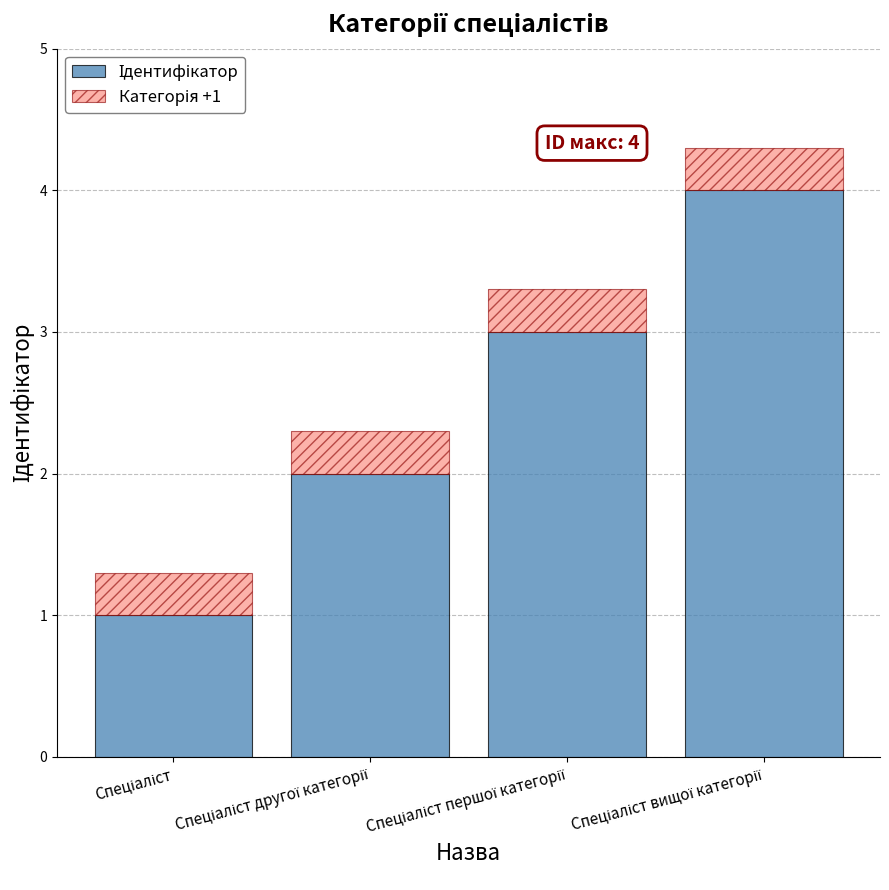

Which series has the largest total across all categories?

Ідентифікатор